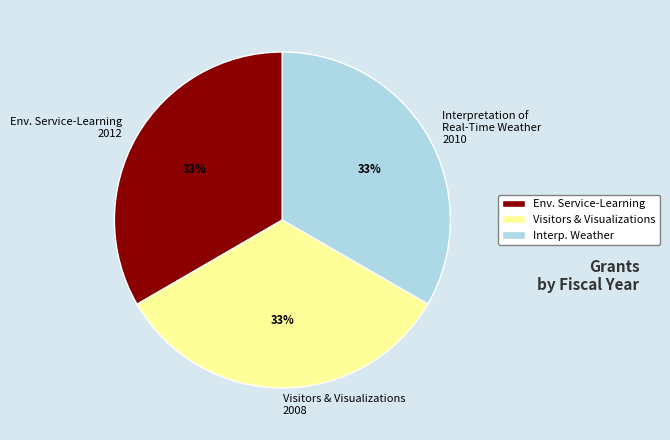

True or false: Interp. Weather accounts for 33% of the total.

True